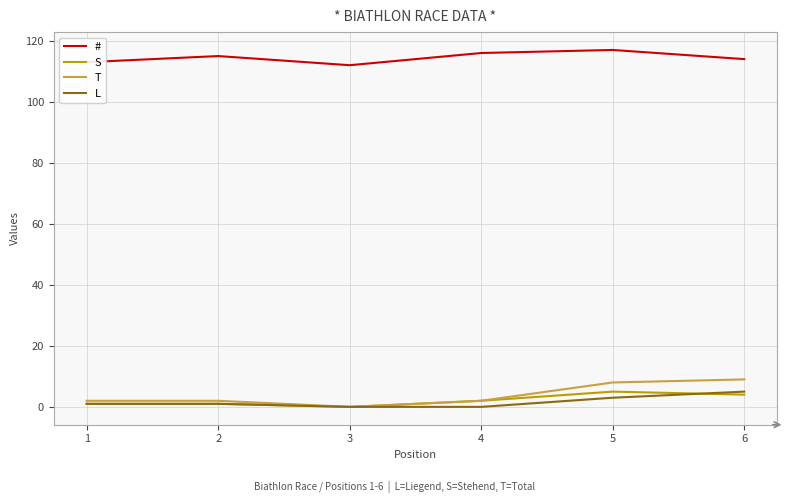

What is the greatest value displayed?

117